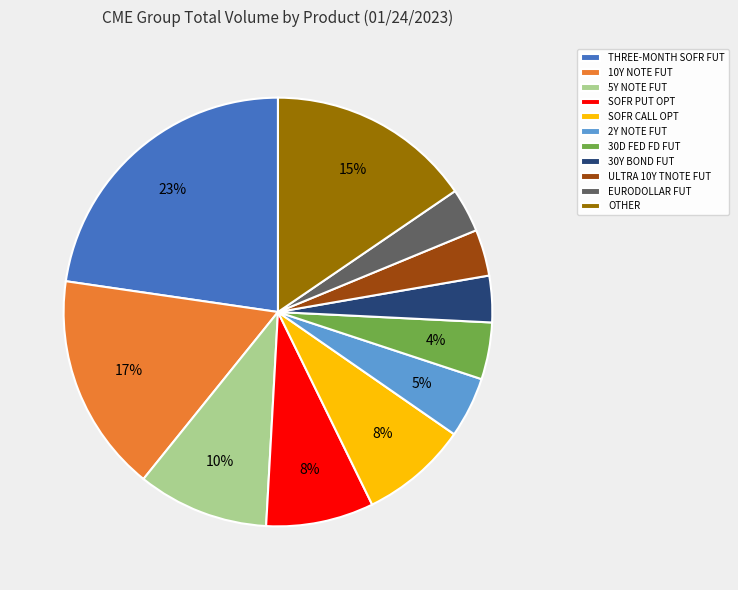

True or false: SOFR CALL OPT accounts for 8% of the total.

True